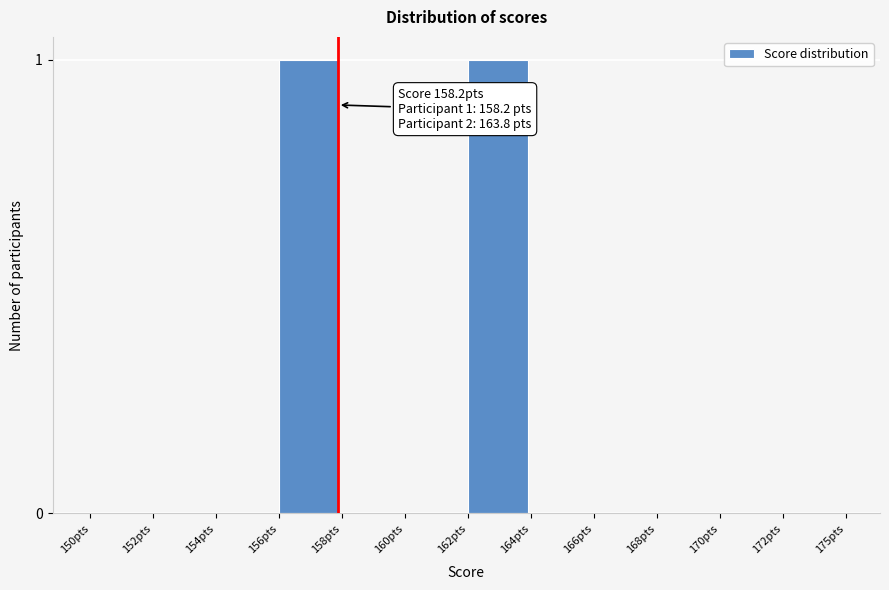

Reading left to right, transcribe all the data shown in this chart.

150pts=0	152pts=0	154pts=0	156pts=1	158pts=0	160pts=0	162pts=1	164pts=0	166pts=0	168pts=0	170pts=0	172pts=0